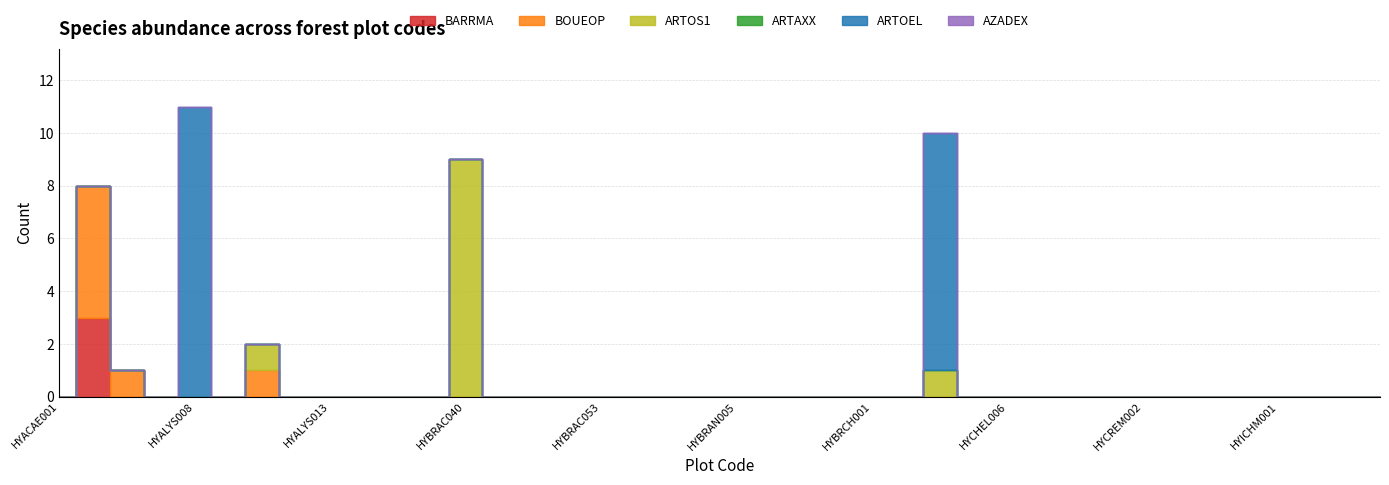

What are all the series names shown in the legend?

BARRMA, BOUEOP, ARTOS1, ARTAXX, ARTOEL, AZADEX